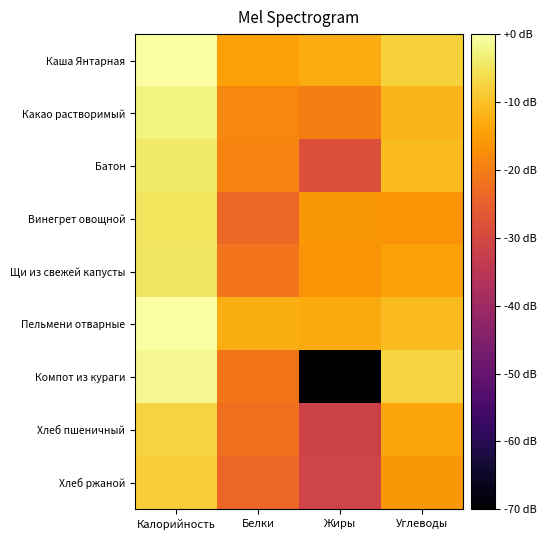

Count the number of data series in this chart.

9